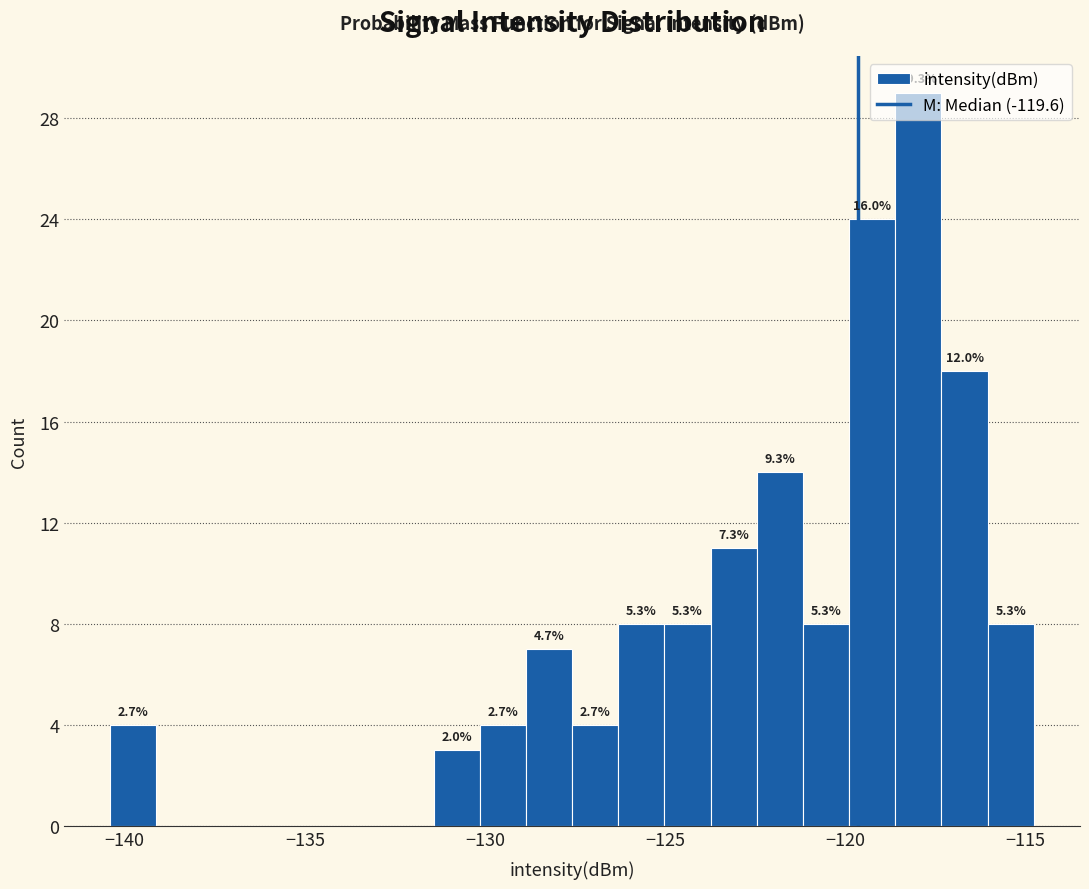

Read against the x-axis, roughly where is the centre of the tallest bar?

-118.0